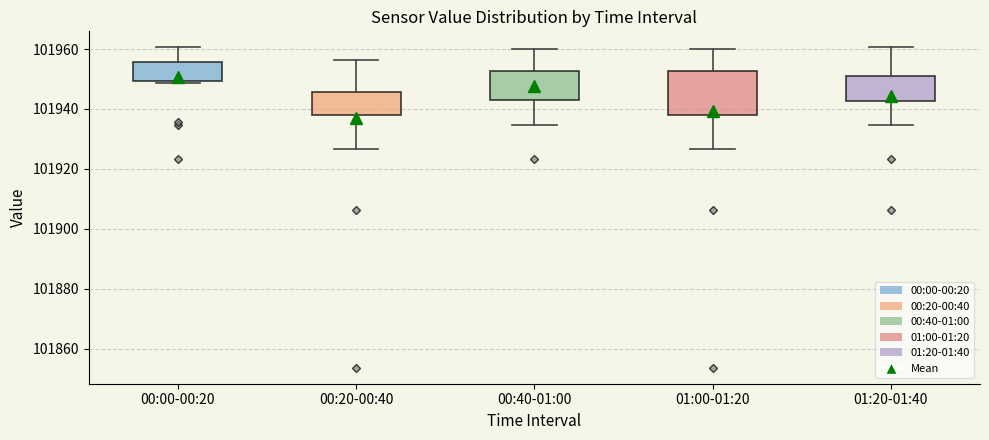

Reading left to right, read every box against the y-axis: the position of its median line, the range the box covers, and the ends of its whiskers. The values are not printed on the chart, so give them approximately, as read against the axis.

00:00-00:20: median 101952, box 101950 to 101956, whiskers 101948 to 101960
00:20-00:40: median 101942, box 101938 to 101946, whiskers 101926 to 101956
00:40-01:00: median 101950, box 101942 to 101952, whiskers 101934 to 101960
01:00-01:20: median 101944, box 101938 to 101952, whiskers 101926 to 101960
01:20-01:40: median 101948, box 101942 to 101950, whiskers 101934 to 101960